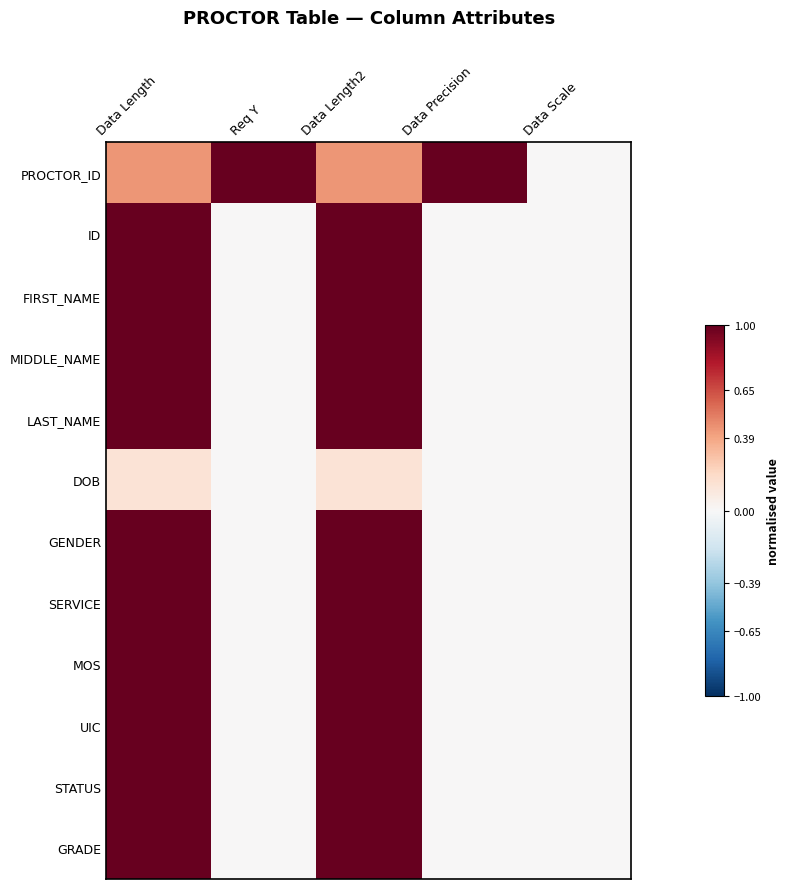

At how many categories does at least one series exceed 0?

4